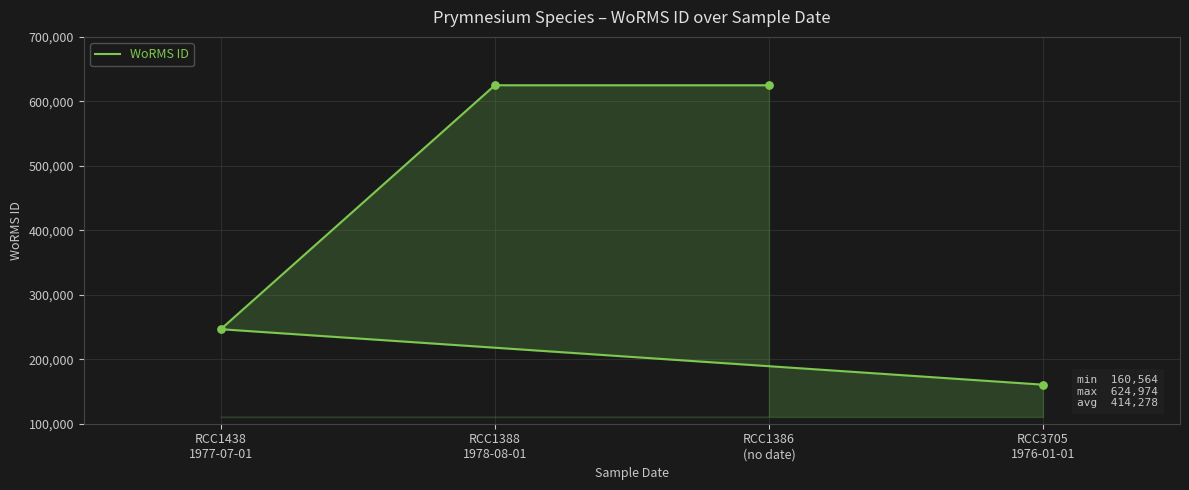

What is the ratio of the value at RCC1386
(no date) to the value at RCC3705
1976-01-01?

3.9